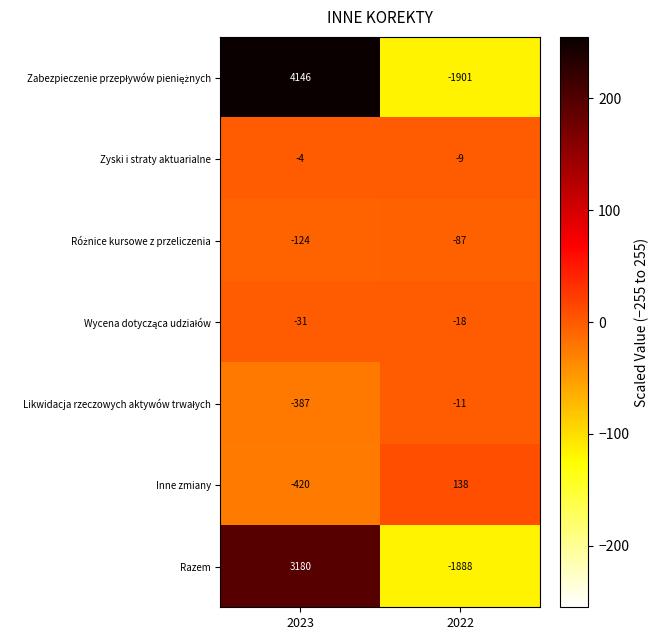

What is the greatest value displayed?

4146